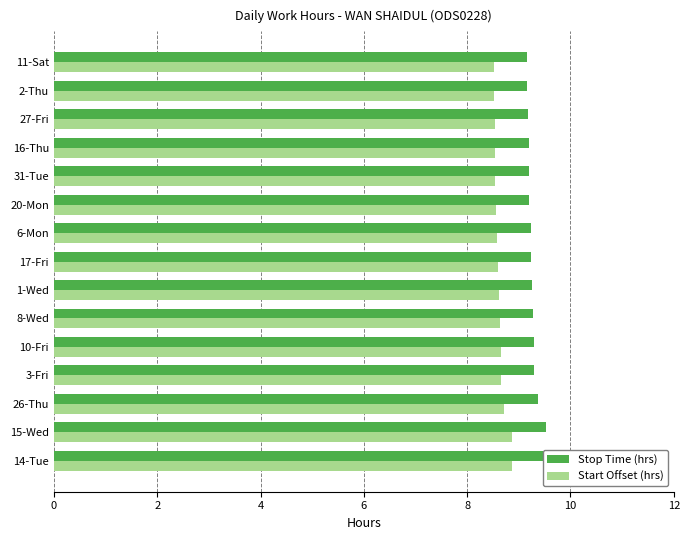

Reading right to left, list all the values displayed in this chart.

Stop Time (hrs): 9.2	9.2	9.2	9.2	9.2	9.2	9.2	9.2	9.3	9.3	9.3	9.3	9.4	9.5	9.5
Start Offset (hrs): 8.5	8.5	8.5	8.5	8.5	8.6	8.6	8.6	8.6	8.6	8.6	8.6	8.7	8.9	8.9